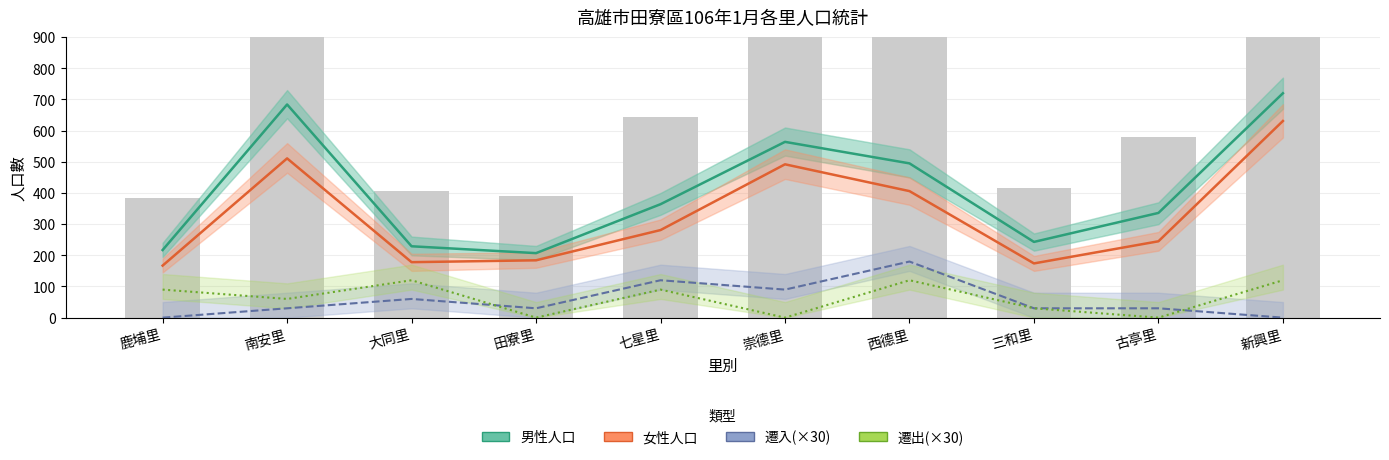

What is the total value across all series at 七星里?

855